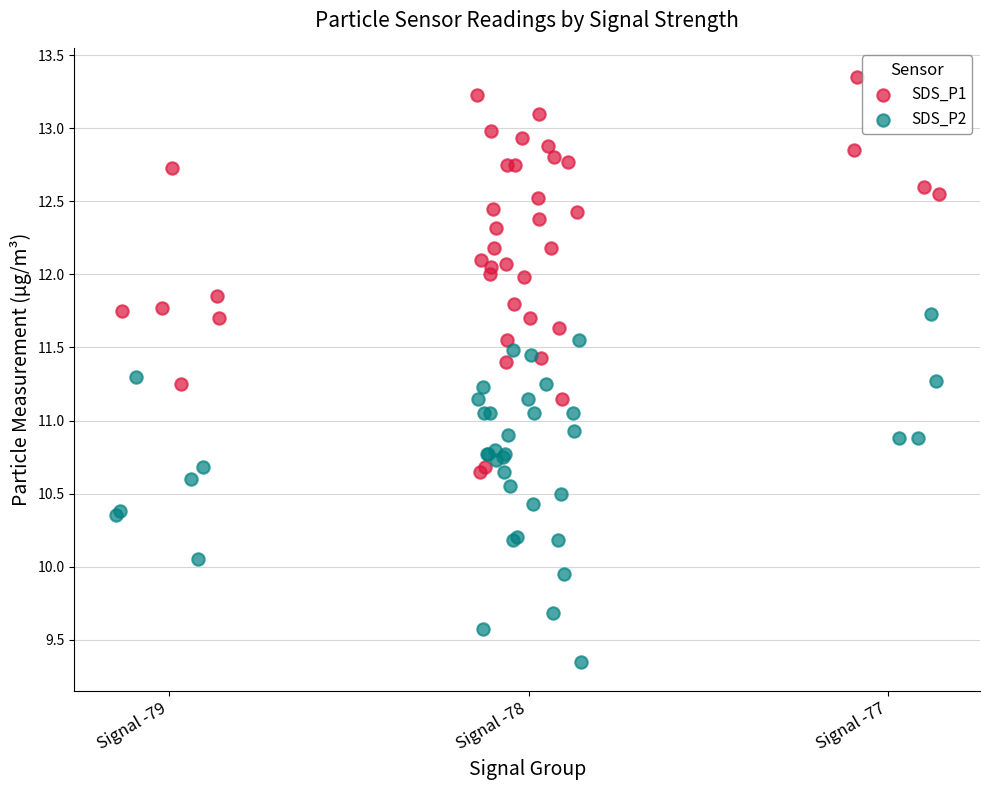

Which series contains the highest Y value?

SDS_P1